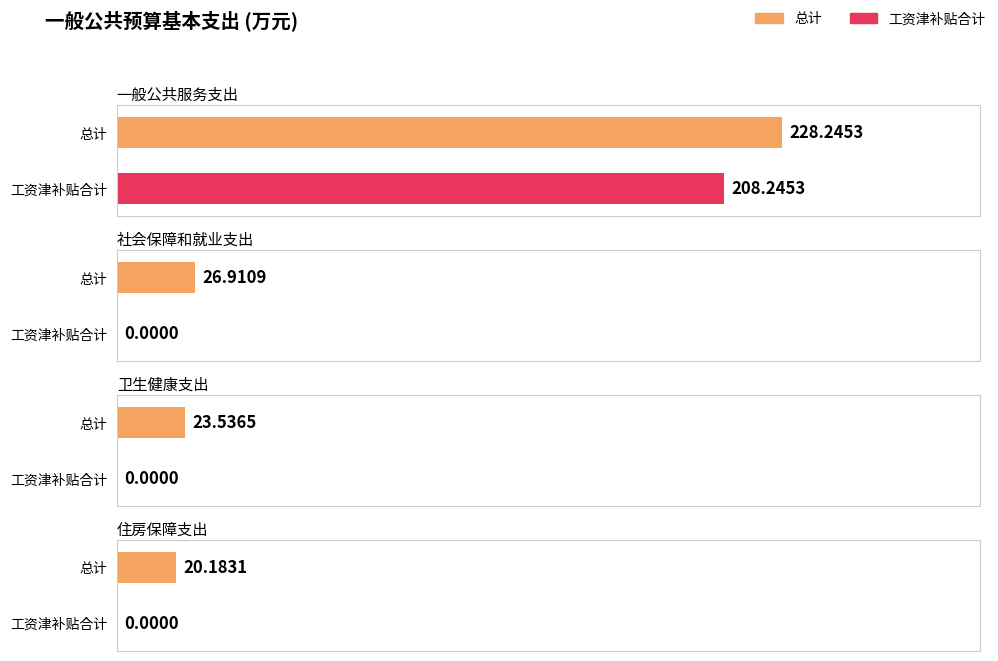

Which label corresponds to the smallest value in the chart?

社会保障和就业支出